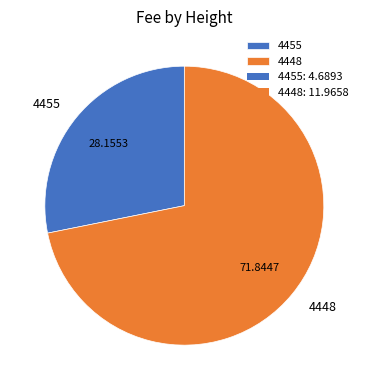

Which slice is the smallest?

4455